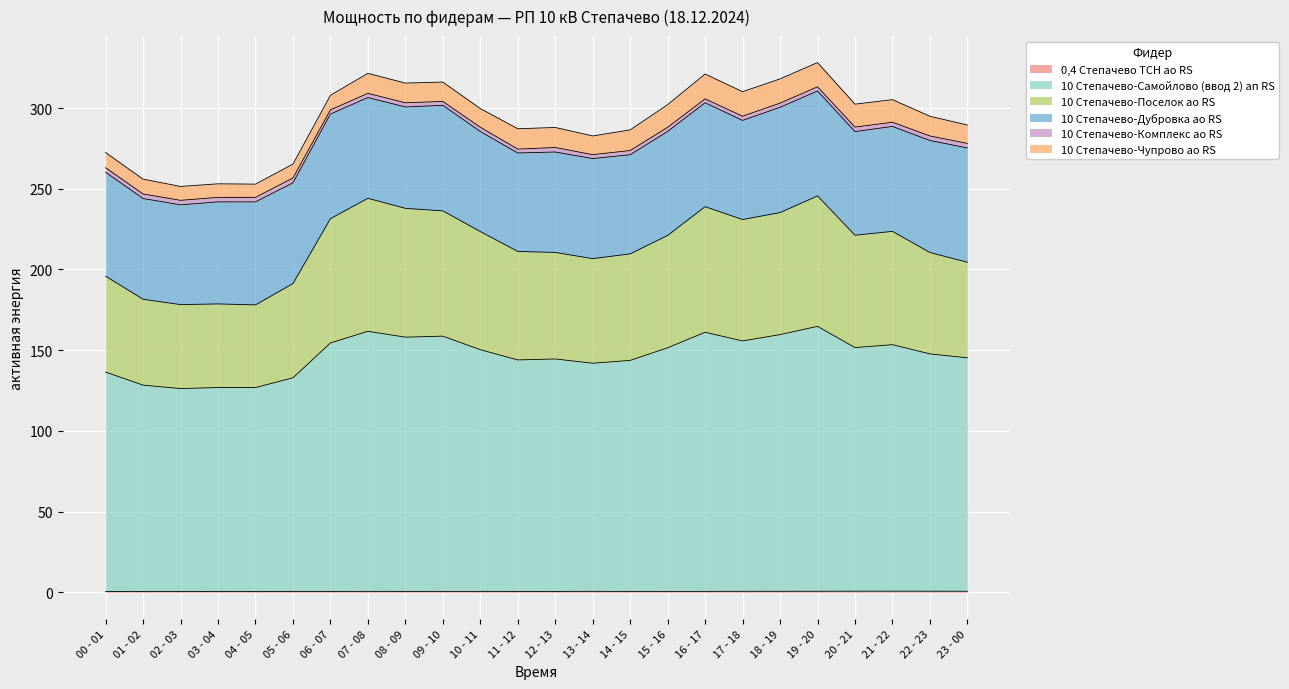

How many values in the 10 Степачево-Самойлово (ввод 2) ап RS series are below 150?

12